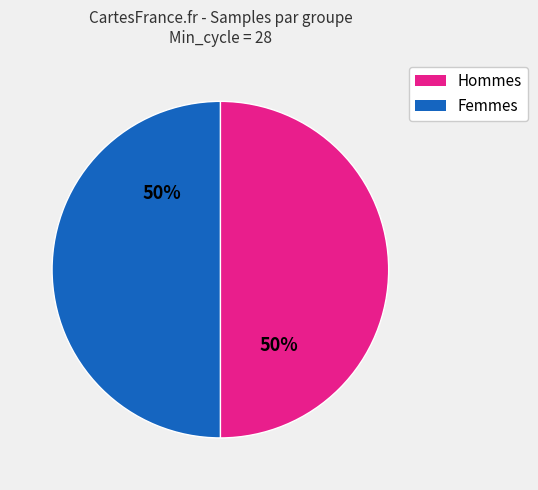

To the nearest percent, what is the average slice percentage?

50%